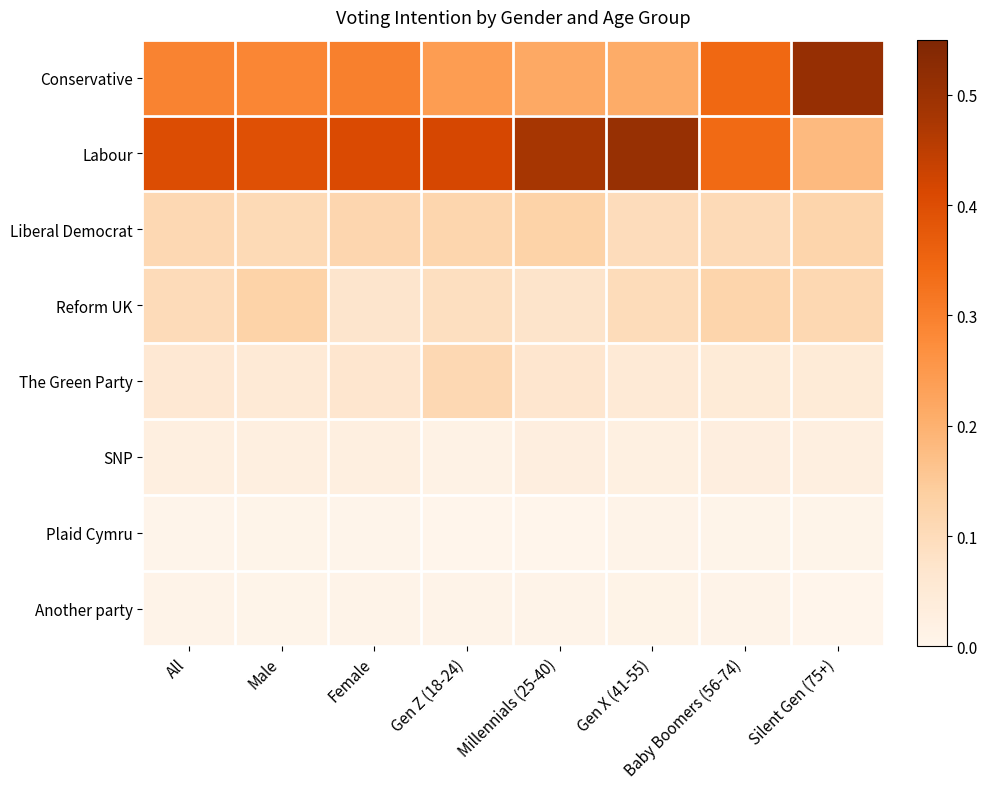

Reading right to left, transcribe all the data shown in this chart.

Conservative: Silent Gen (75+)=0.5	Baby Boomers (56-74)=0.3	Gen X (41-55)=0.2	Millennials (25-40)=0.2	Gen Z (18-24)=0.2	Female=0.3	Male=0.3	All=0.3
Labour: Silent Gen (75+)=0.2	Baby Boomers (56-74)=0.3	Gen X (41-55)=0.5	Millennials (25-40)=0.5	Gen Z (18-24)=0.4	Female=0.4	Male=0.4	All=0.4
Liberal Democrat: Silent Gen (75+)=0.1	Baby Boomers (56-74)=0.1	Gen X (41-55)=0.1	Millennials (25-40)=0.1	Gen Z (18-24)=0.1	Female=0.1	Male=0.1	All=0.1
Reform UK: Silent Gen (75+)=0.1	Baby Boomers (56-74)=0.1	Gen X (41-55)=0.1	Millennials (25-40)=0.1	Gen Z (18-24)=0.1	Female=0.1	Male=0.1	All=0.1
The Green Party: Silent Gen (75+)=0.0	Baby Boomers (56-74)=0.0	Gen X (41-55)=0.0	Millennials (25-40)=0.1	Gen Z (18-24)=0.1	Female=0.1	Male=0.0	All=0.1
SNP: Silent Gen (75+)=0.0	Baby Boomers (56-74)=0.0	Gen X (41-55)=0.0	Millennials (25-40)=0.0	Gen Z (18-24)=0.0	Female=0.0	Male=0.0	All=0.0
Plaid Cymru: Silent Gen (75+)=0.0	Baby Boomers (56-74)=0.0	Gen X (41-55)=0.0	Millennials (25-40)=0.0	Gen Z (18-24)=0.0	Female=0.0	Male=0.0	All=0.0
Another party: Silent Gen (75+)=0.0	Baby Boomers (56-74)=0.0	Gen X (41-55)=0.0	Millennials (25-40)=0.0	Gen Z (18-24)=0.0	Female=0.0	Male=0.0	All=0.0